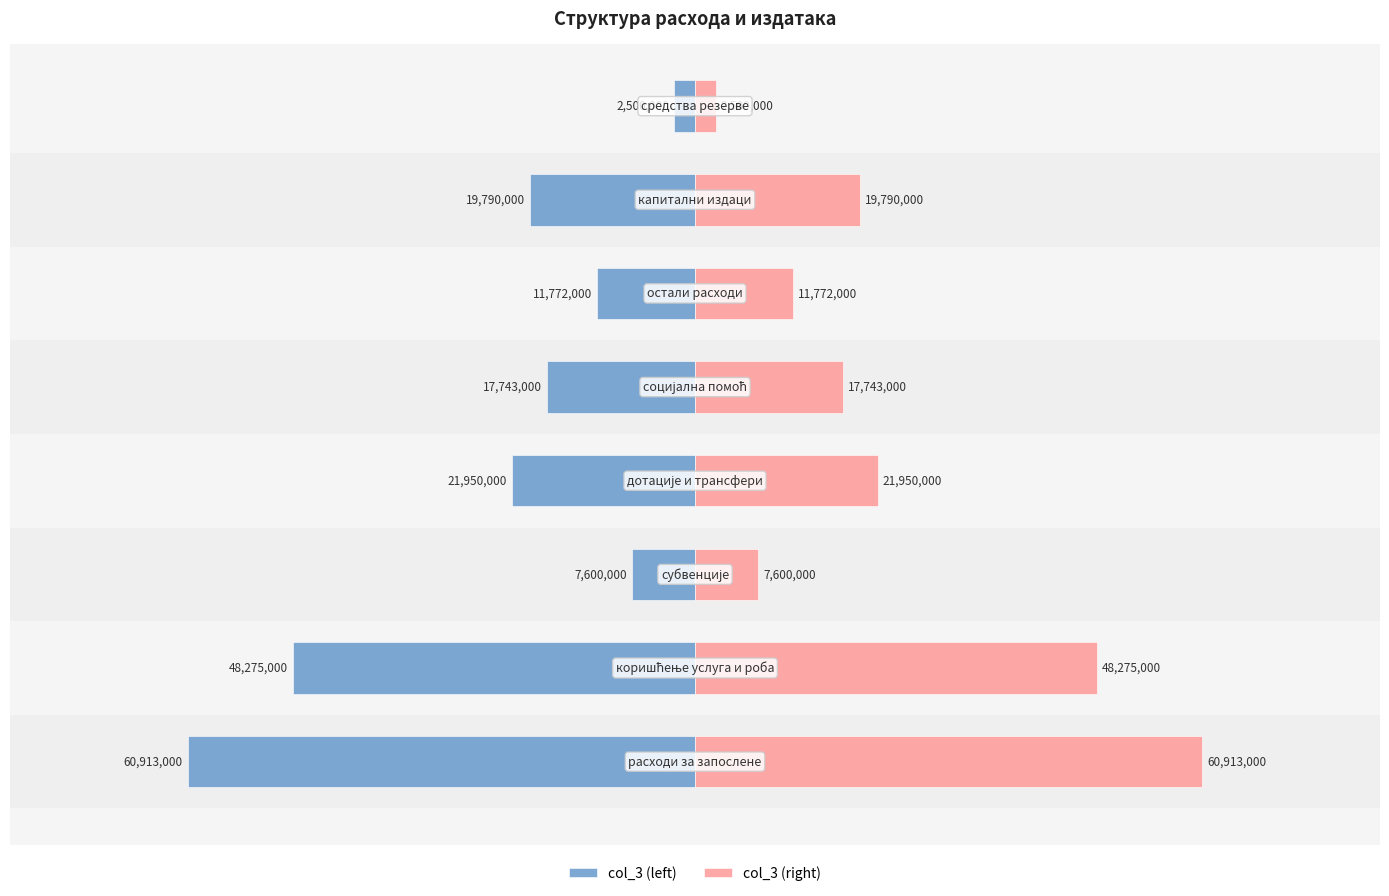

Is the value of col_3 (left) at −6 greater than the value of col_3 (right) at 4?

No